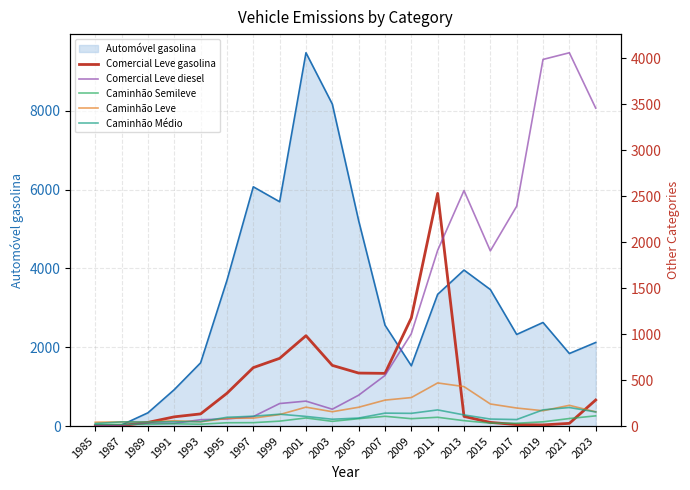

True or false: Comercial Leve diesel and Caminhão Leve cross at least once.

True